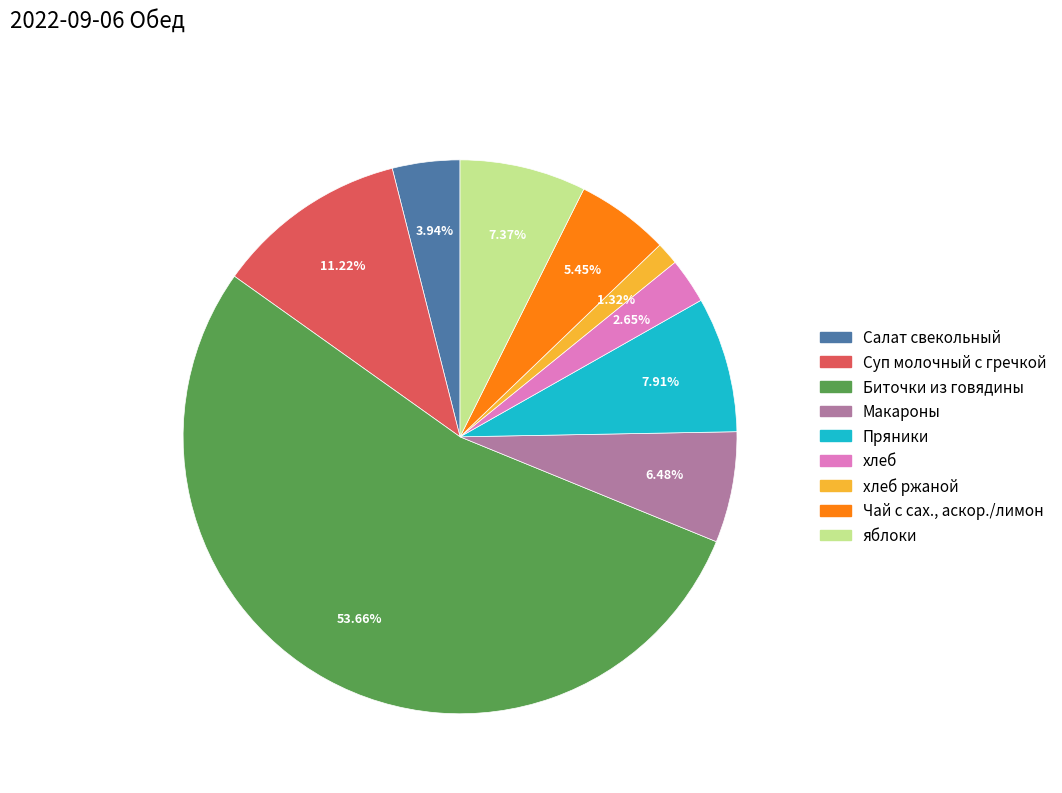

Is there a majority slice in this chart?

Yes